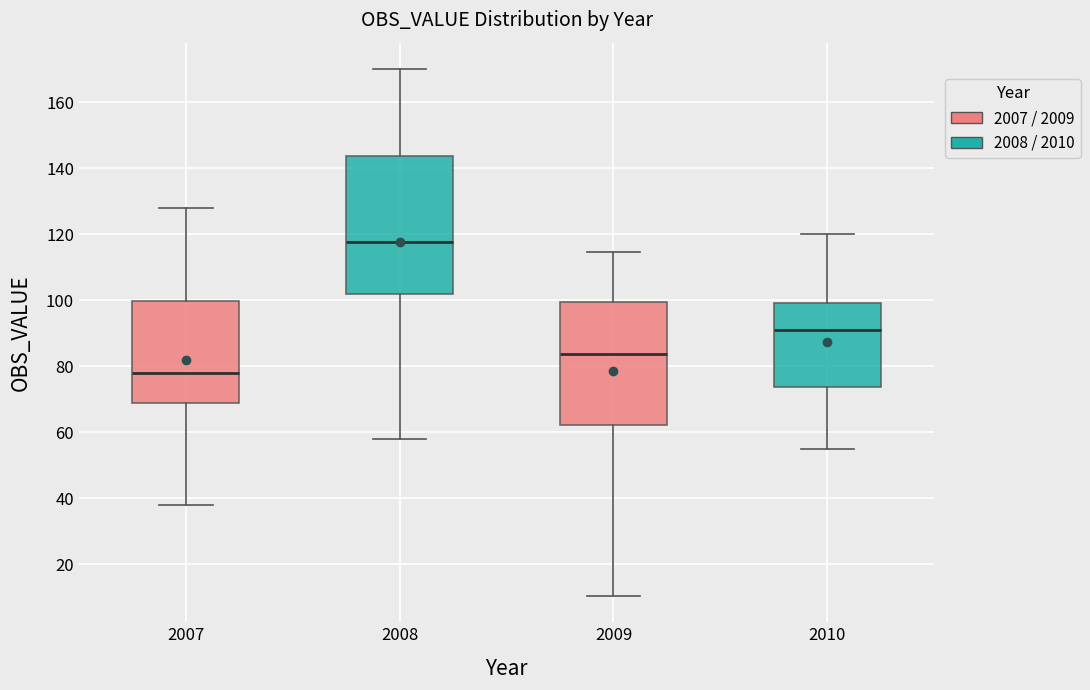

Which box's median line is the highest?

2008